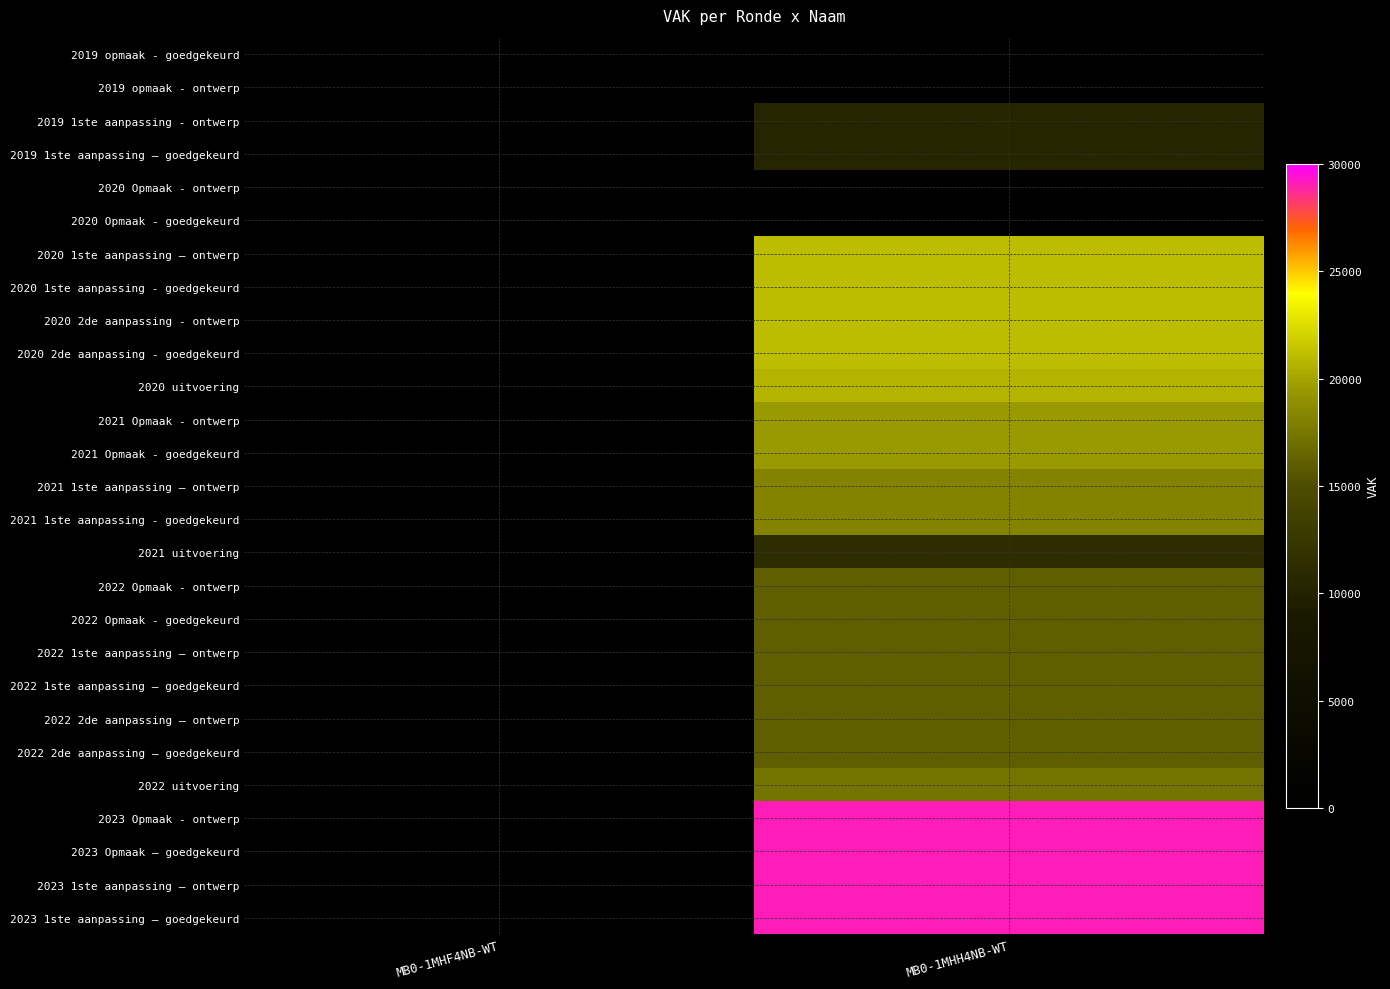

Which series changed the most between MB0-1MHF4NB-WT and MB0-1MHH4NB-WT?

2023 Opmaak - ontwerp